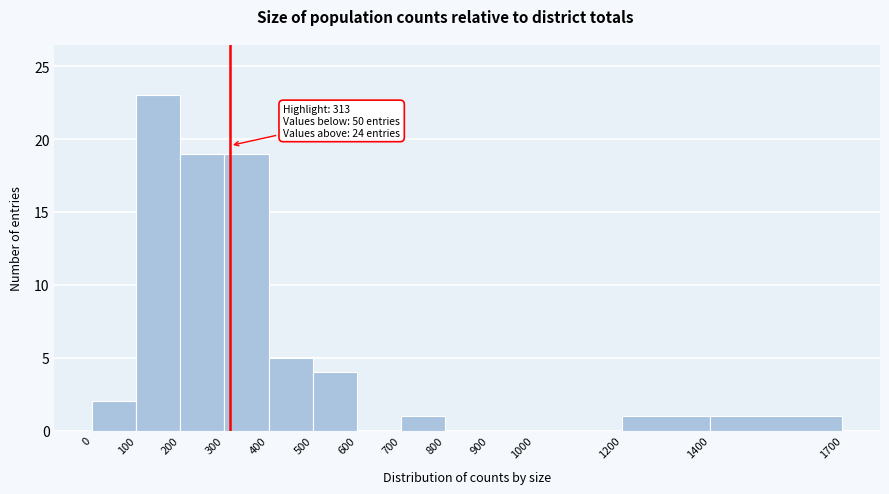

Over which range of the x-axis is the bar tallest?

100 to 200